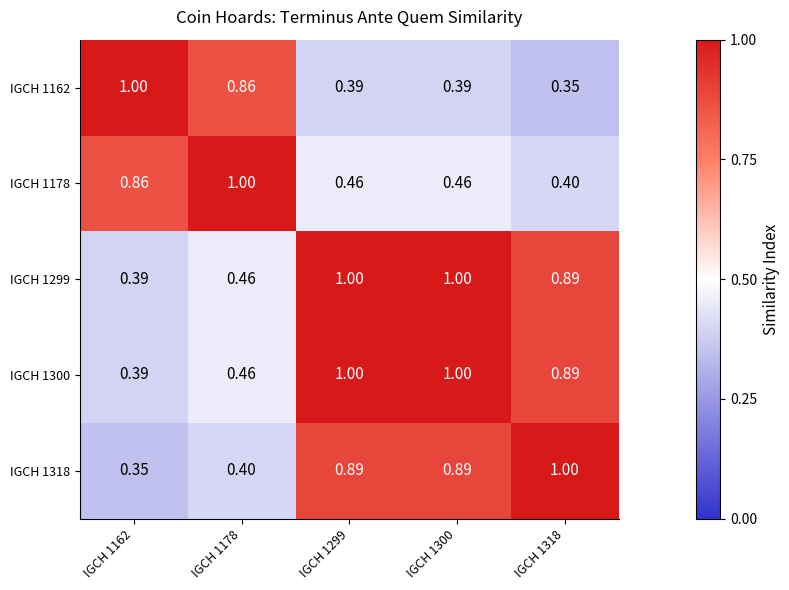

Is the value of IGCH 1162 at IGCH 1162 greater than the value of IGCH 1178 at IGCH 1300?

Yes